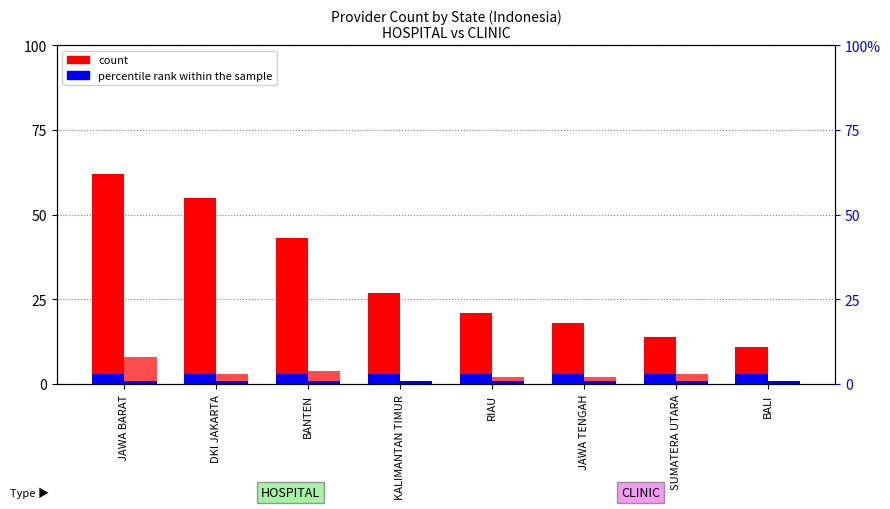

How many data points does each series have?

8